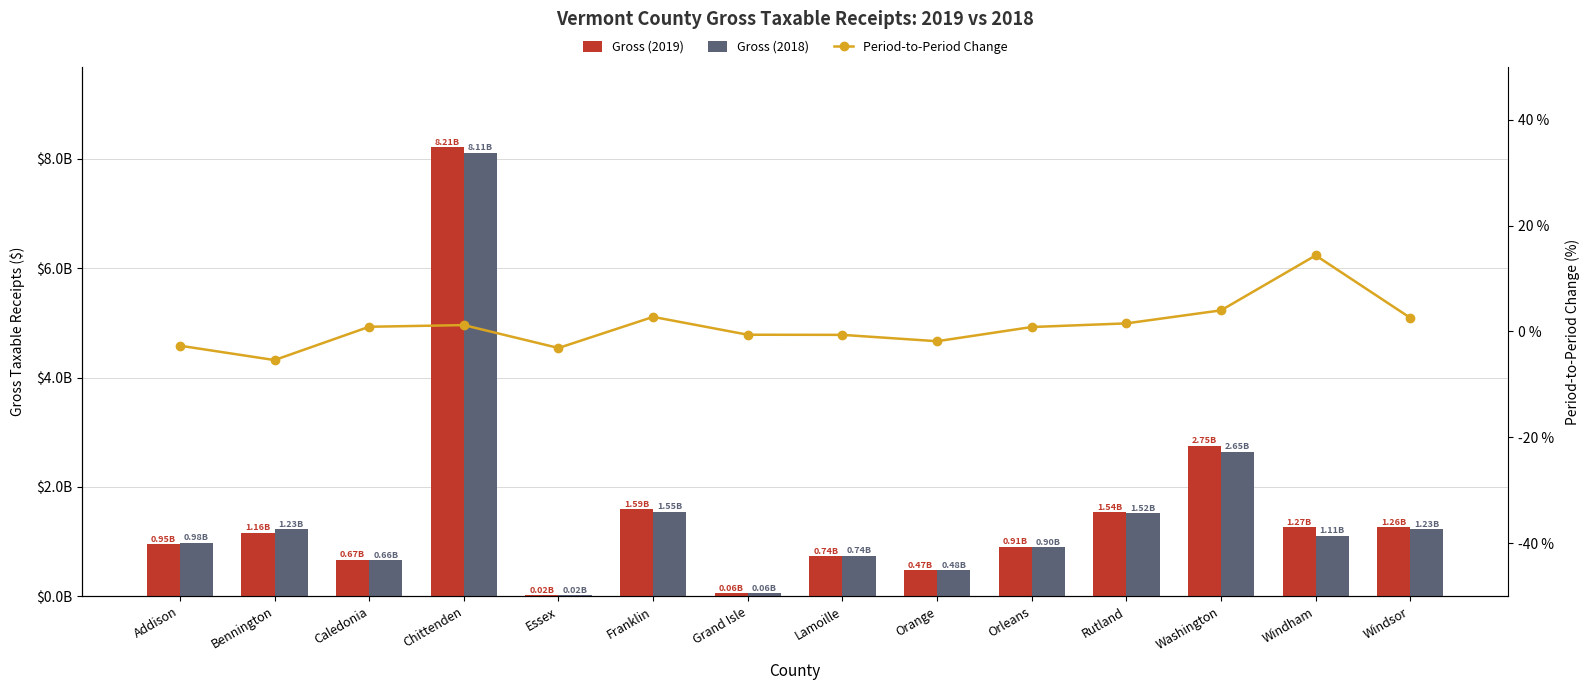

What is the value of the Gross (2019) bar at the 5th from the left?

22721436.4